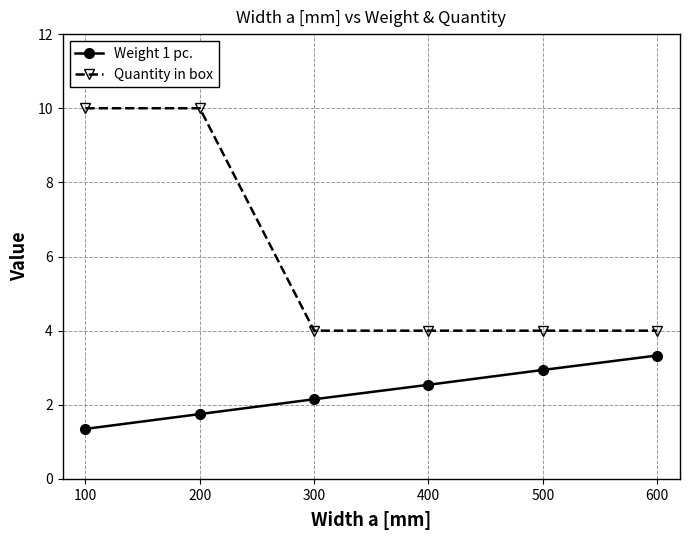

What is the average value of the Quantity in box series?

6.0